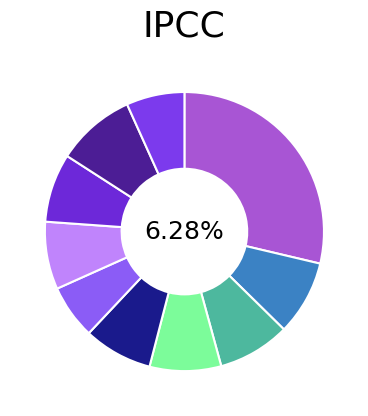

Which category has the smallest portion of the pie?

pct55